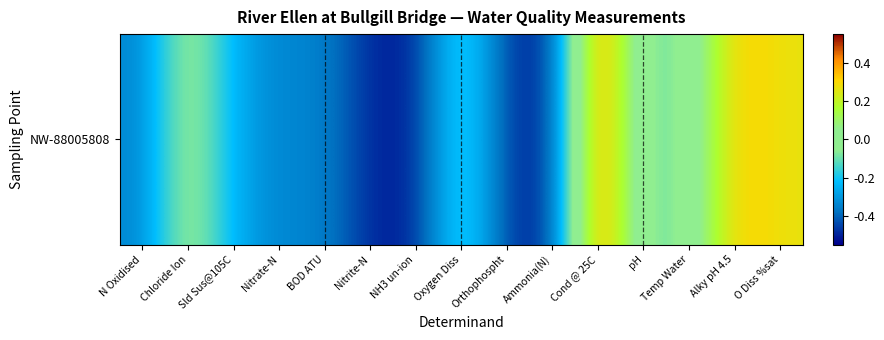

At which category does the chart reach its peak across all series?

Cond @ 25C